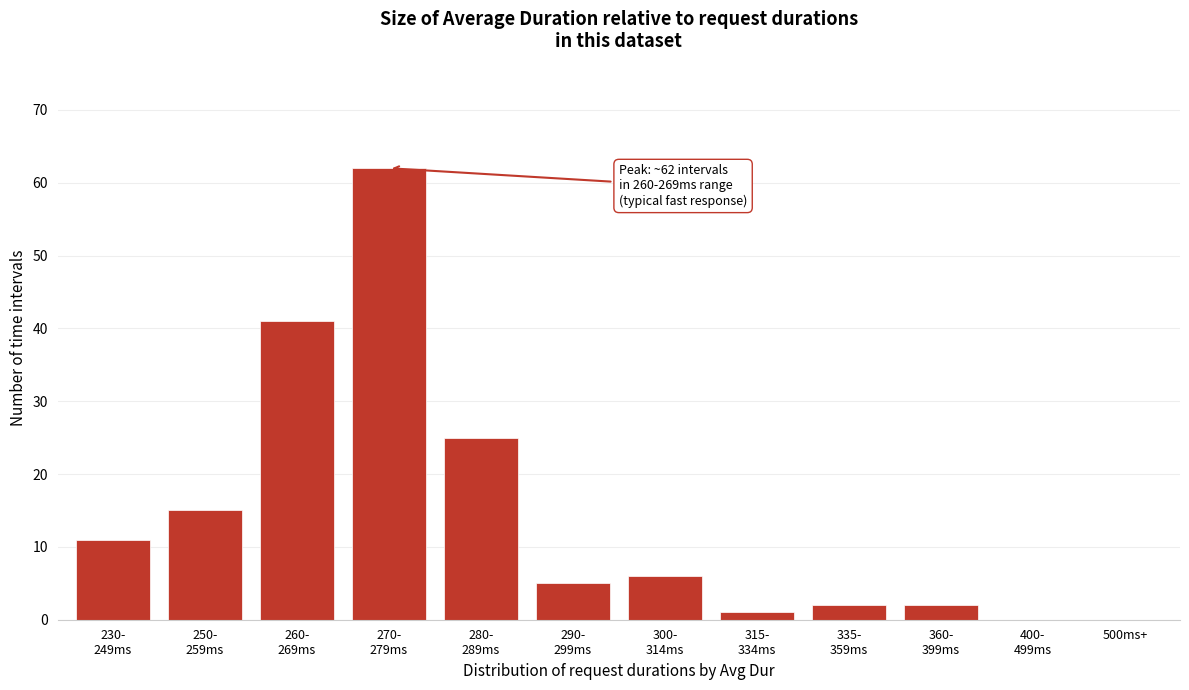

What is the sum of all values?

170